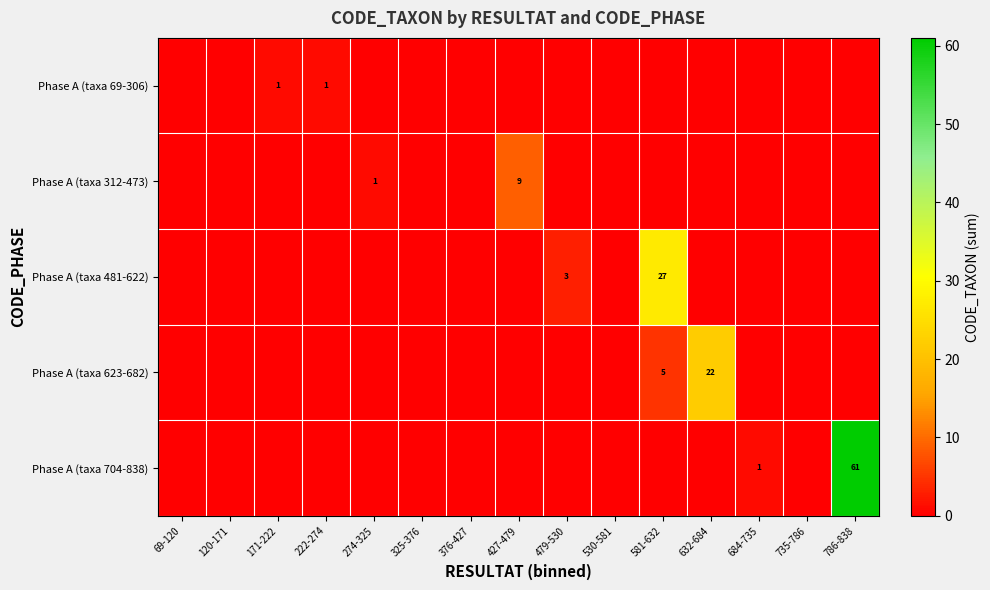

At which category is the sum across all series the highest?

786-838